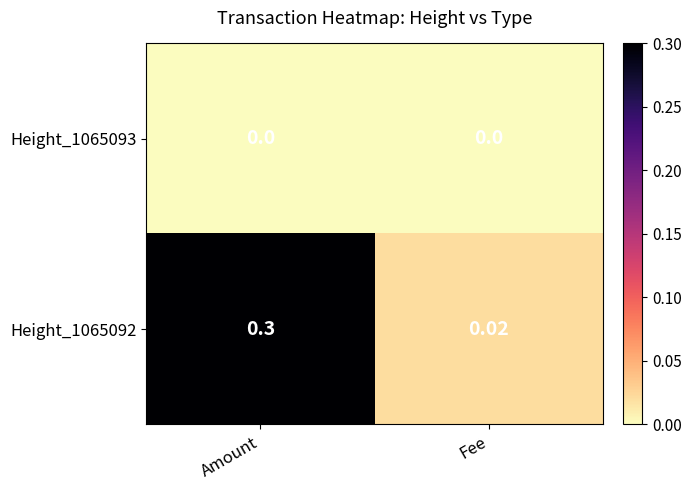

Is the value of Height_1065093 at Amount greater than the value of Height_1065092 at Fee?

No